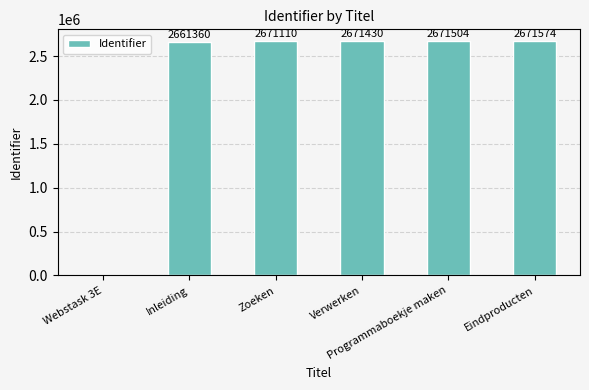

What is the ratio of the value at Verwerken to the value at Eindproducten?

1.0